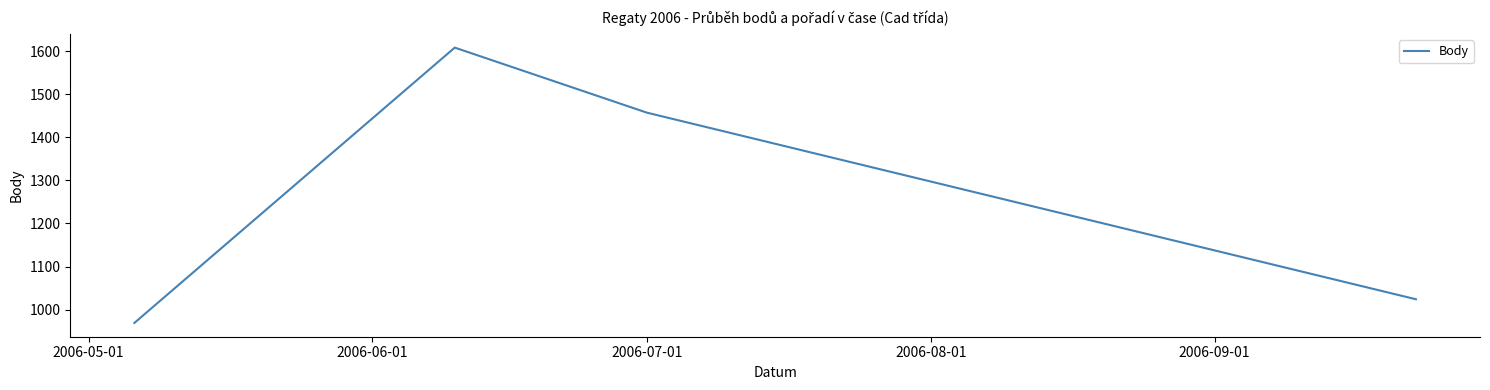

True or false: there are more than 1 points higher than both neighbors.

False